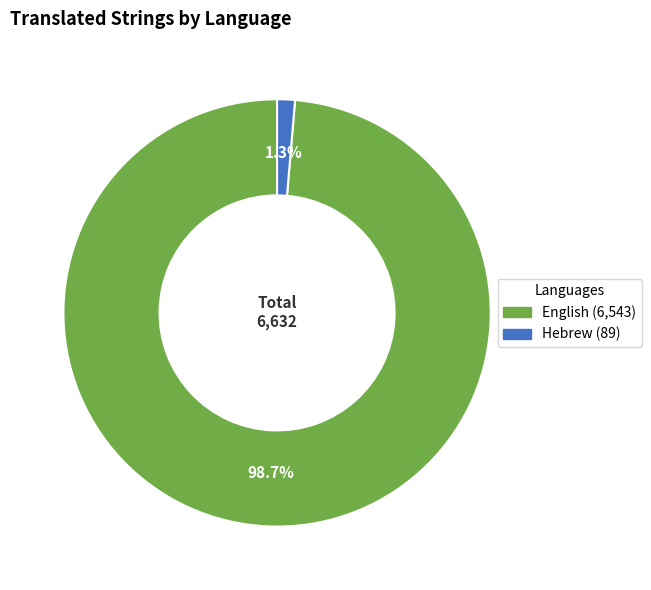

True or false: English accounts for 89% of the total.

False